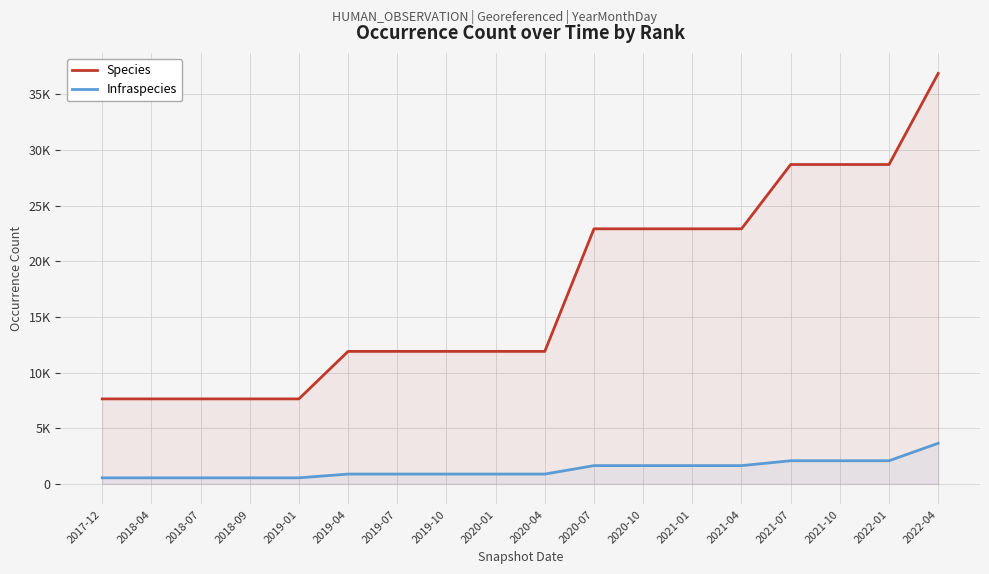

Where does the Infraspecies series first go above 884?

2020-07